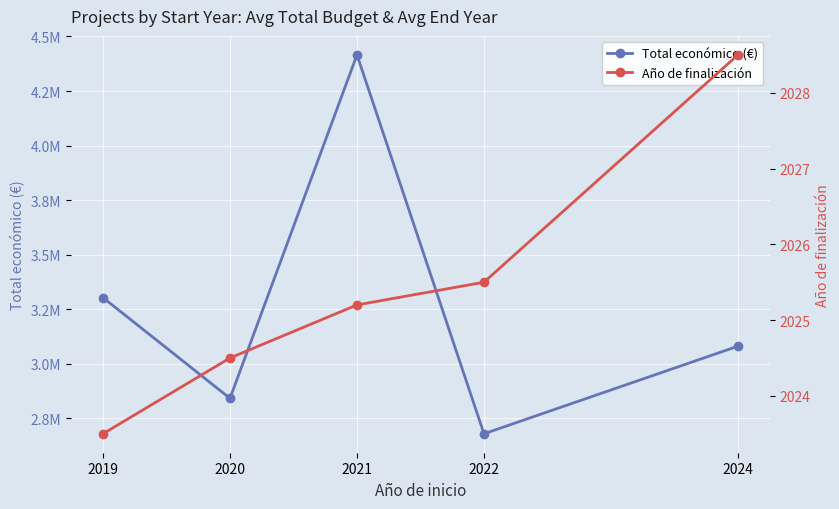

Which category has the lowest value across all series?

2019